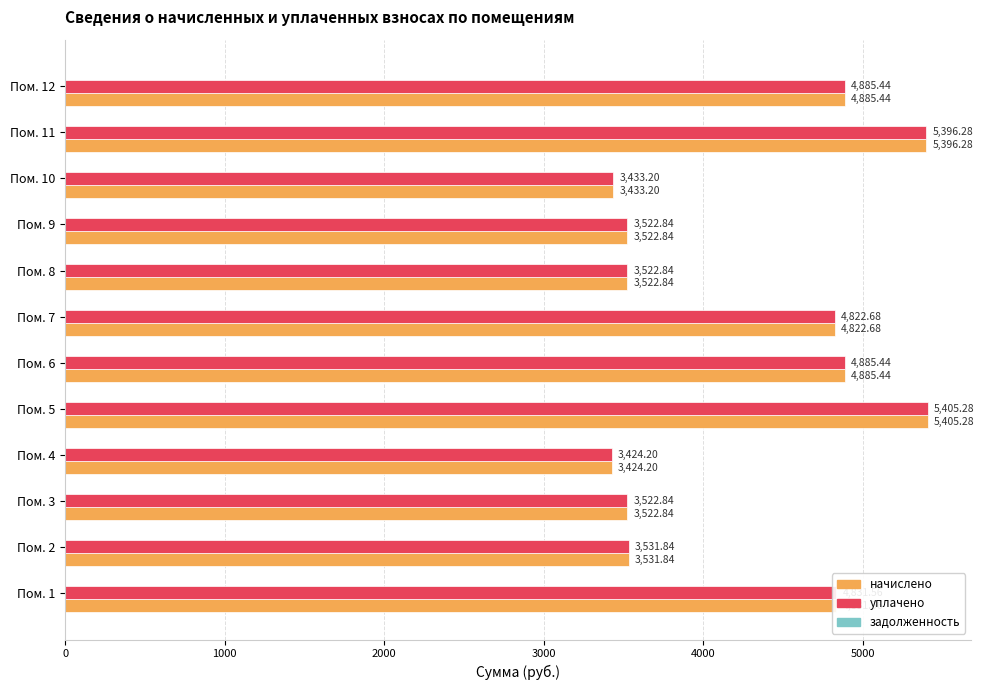

What is the difference between the начислено values at Пом. 10 and Пом. 1?

1398.4